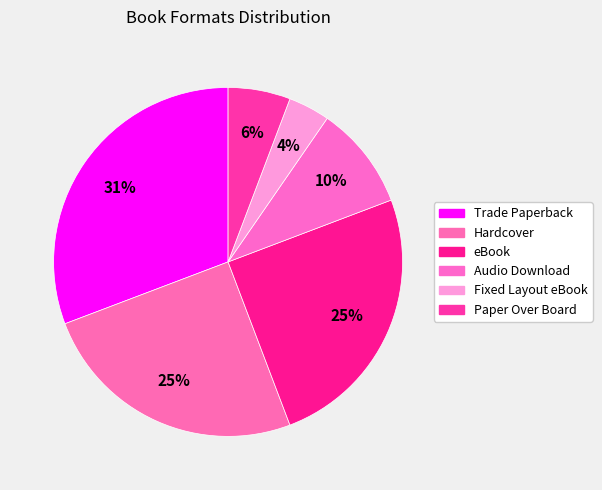

To the nearest percent, what is the difference between the largest and smallest slice percentages?

27%